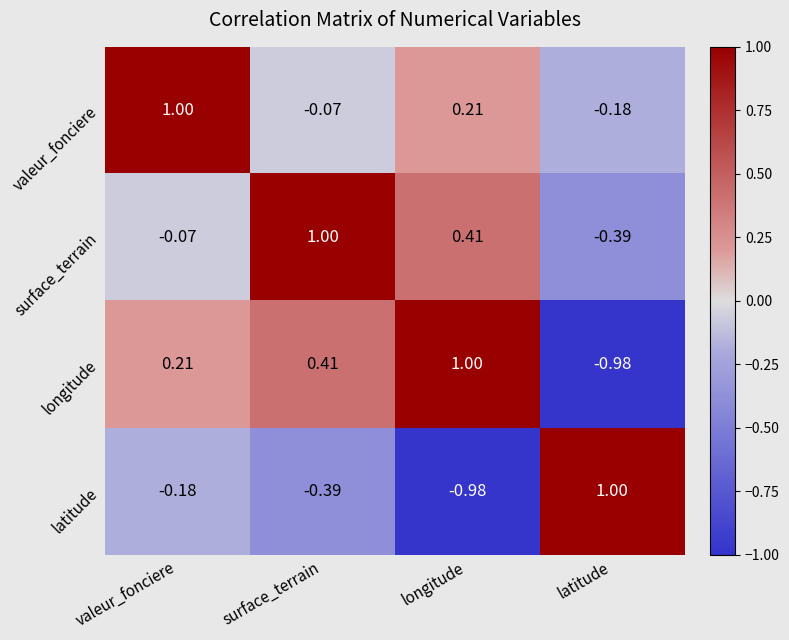

How many categories are shown in the chart?

4